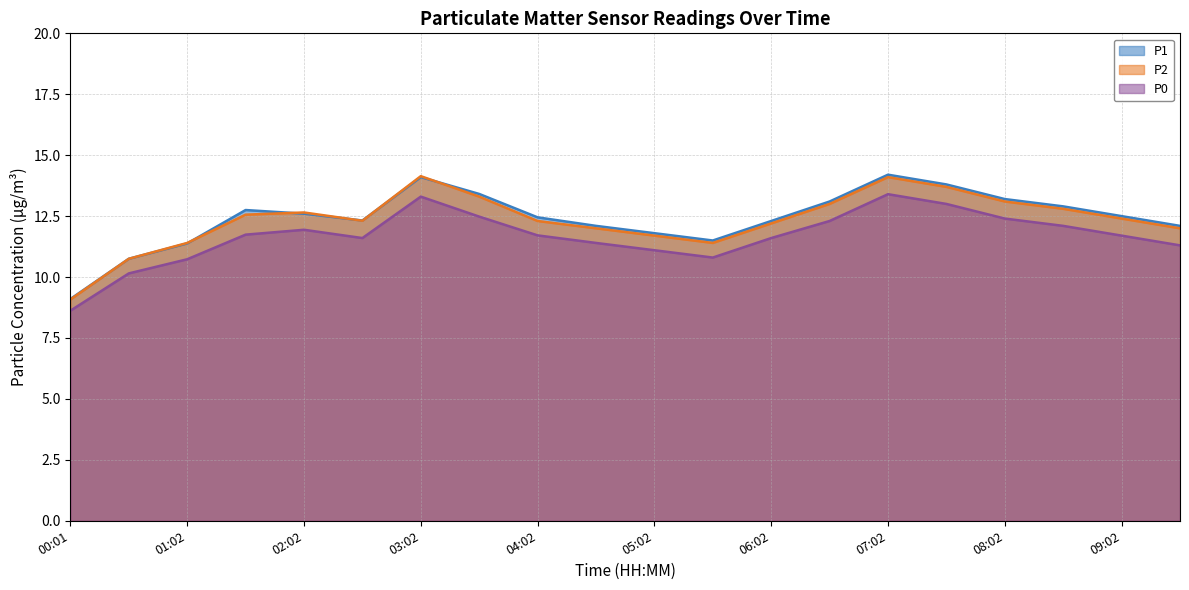

Reading right to left, list all the values displayed in this chart.

P1: 09:32=12.1	09:02=12.5	08:32=12.9	08:02=13.2	07:32=13.8	07:02=14.2	06:32=13.1	06:02=12.3	05:32=11.5	05:02=11.8	04:32=12.1	04:02=12.4	03:32=13.4	03:02=14.1	02:32=12.3	02:02=12.6	01:32=12.8	01:02=11.4	00:31=10.8	00:01=9.1
P2: 09:32=12.0	09:02=12.4	08:32=12.8	08:02=13.1	07:32=13.7	07:02=14.1	06:32=13.0	06:02=12.2	05:32=11.4	05:02=11.7	04:32=12.0	04:02=12.3	03:32=13.3	03:02=14.1	02:32=12.3	02:02=12.7	01:32=12.6	01:02=11.4	00:31=10.8	00:01=9.1
P0: 09:32=11.3	09:02=11.7	08:32=12.1	08:02=12.4	07:32=13.0	07:02=13.4	06:32=12.3	06:02=11.6	05:32=10.8	05:02=11.1	04:32=11.4	04:02=11.7	03:32=12.5	03:02=13.3	02:32=11.6	02:02=11.9	01:32=11.7	01:02=10.7	00:31=10.2	00:01=8.6